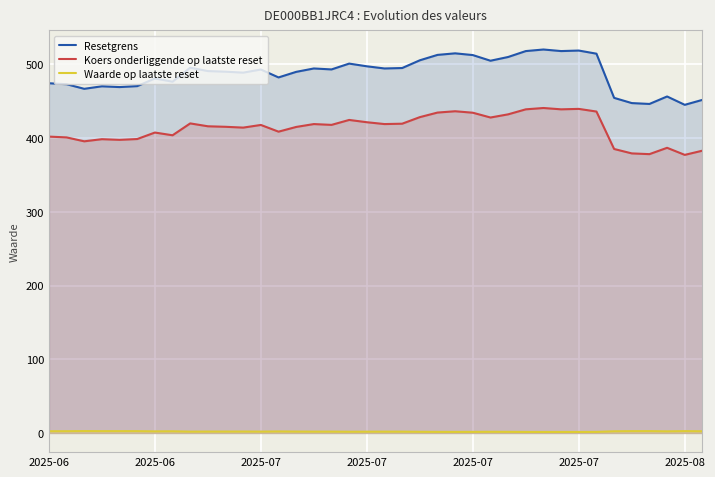

How many distinct data groups are displayed?

3